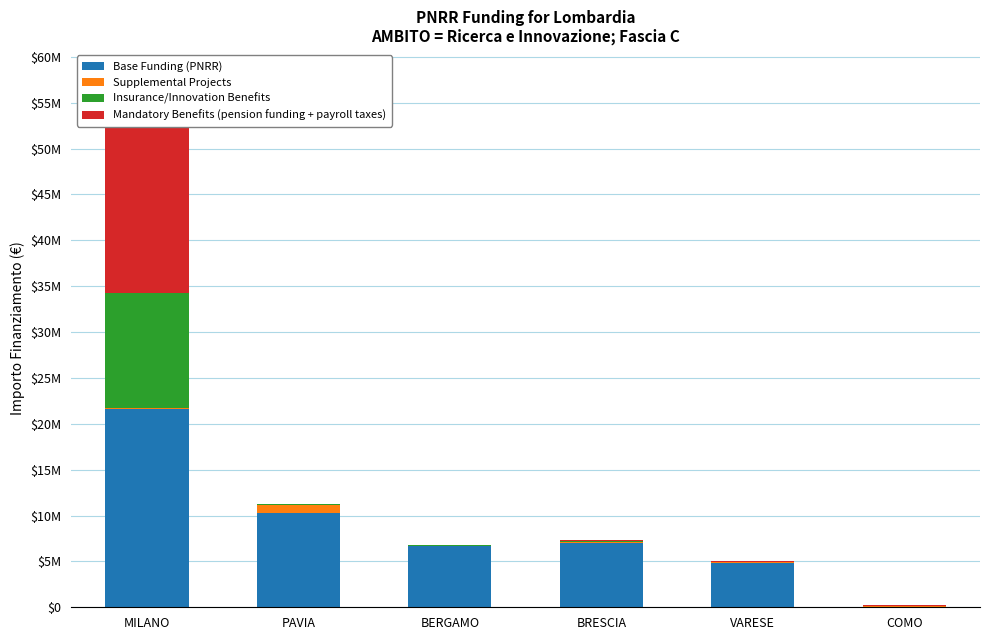

Is the value of Mandatory Benefits (pension funding + payroll taxes) at PAVIA greater than the value of Supplemental Projects at MILANO?

No